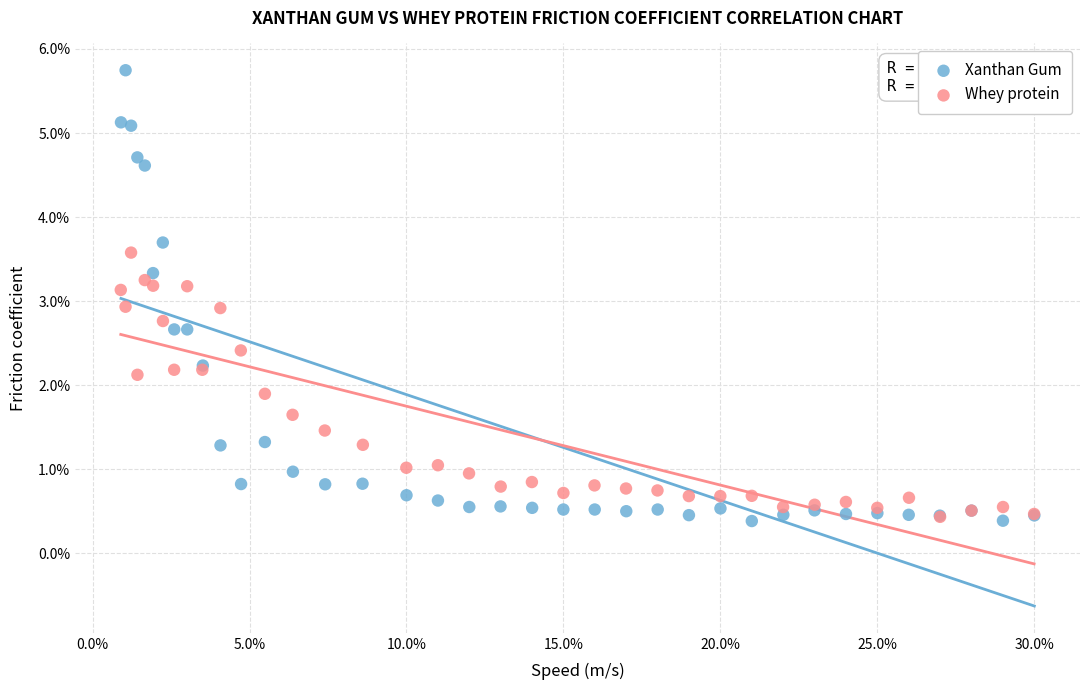

What are all the series names shown in the legend?

Xanthan Gum, Whey protein